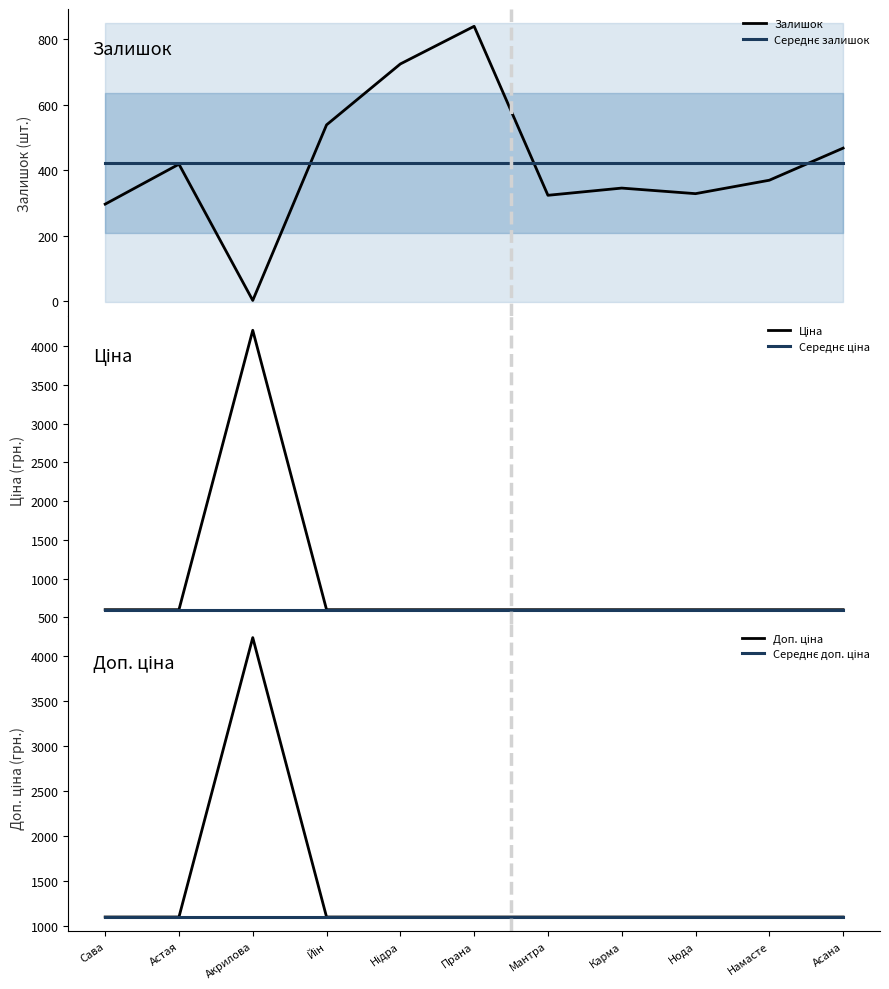

How many values in the Залишок series are below 369?

5